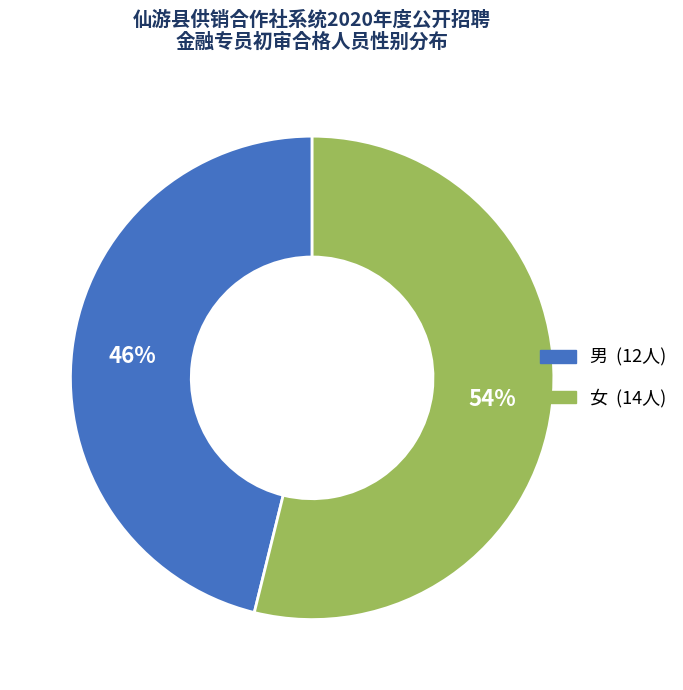

What percentage is the 男 slice, to the nearest percent?

46%